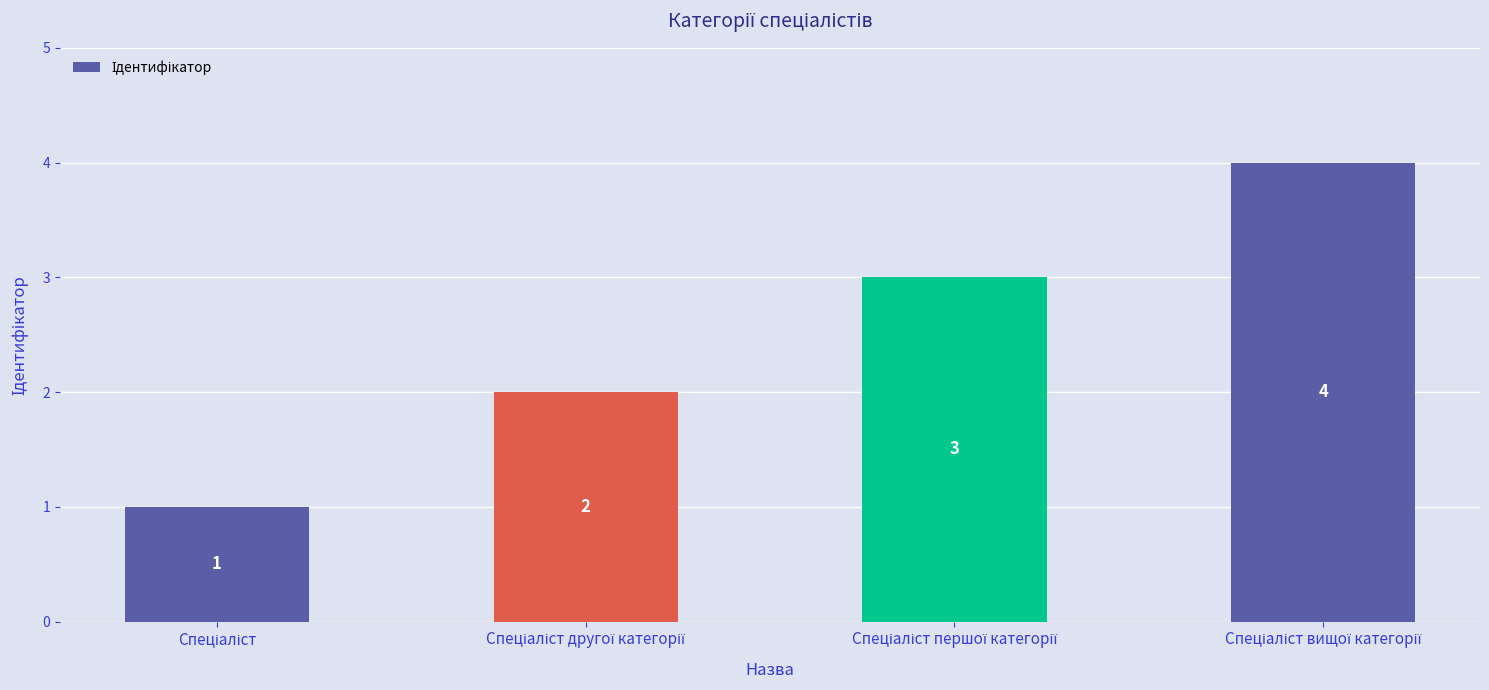

What is the sum of all values?

10